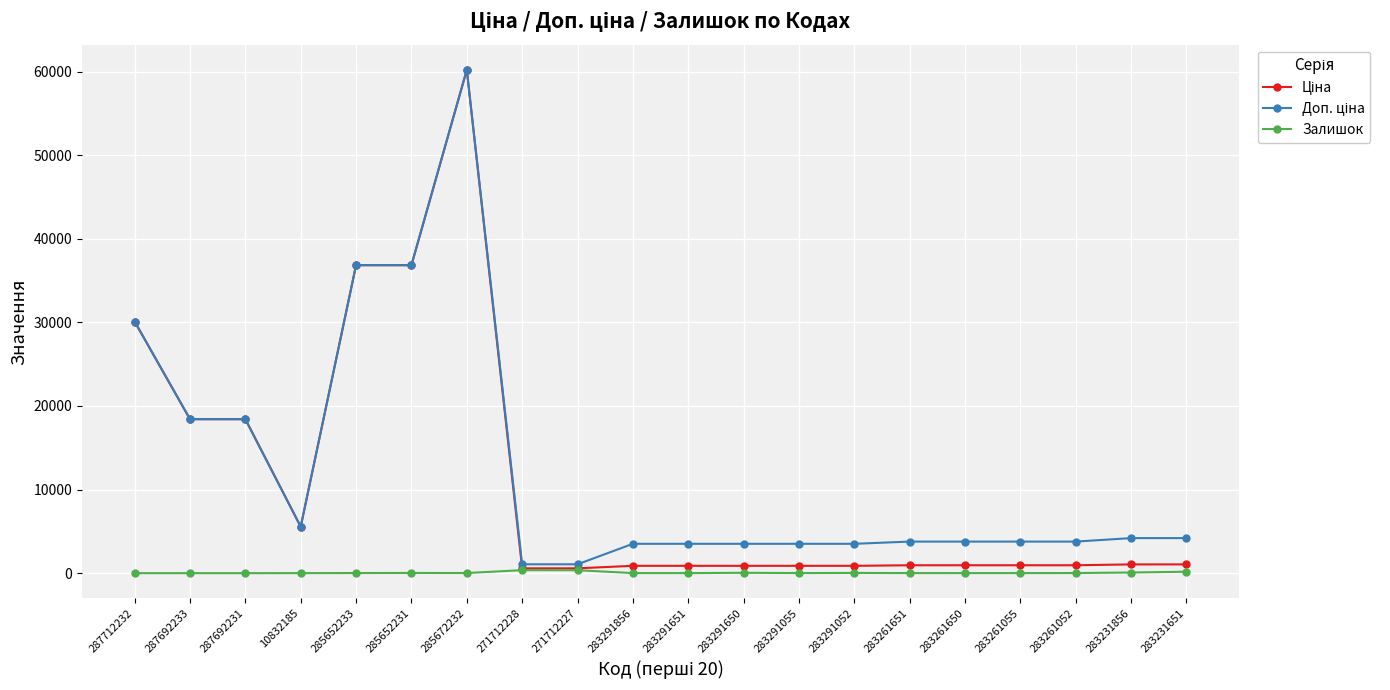

What is the approximate value of Залишок at 283291650?

43.0